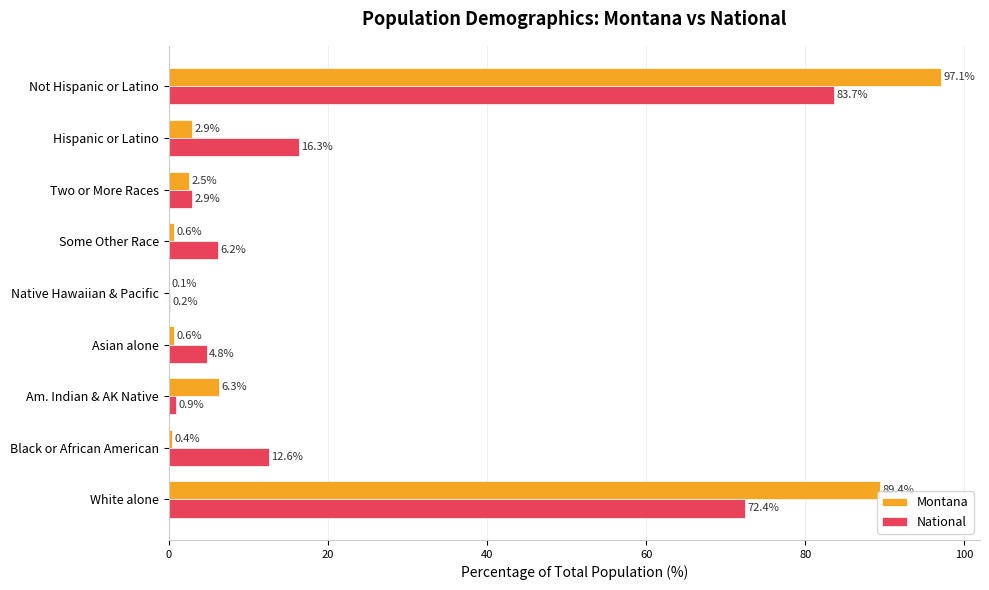

Which category has the highest value across all series?

Not Hispanic or Latino